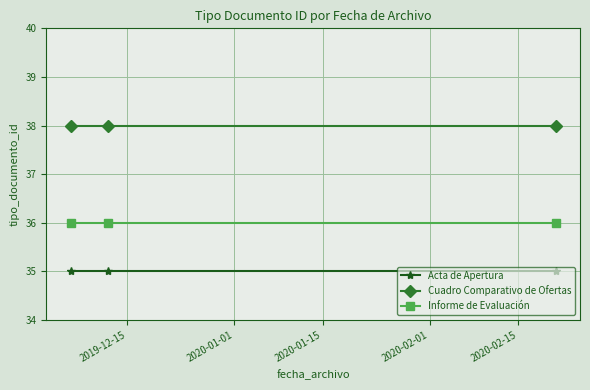

Rank the series by their average value, from highest to lowest.

Cuadro Comparativo de Ofertas, Informe de Evaluación, Acta de Apertura